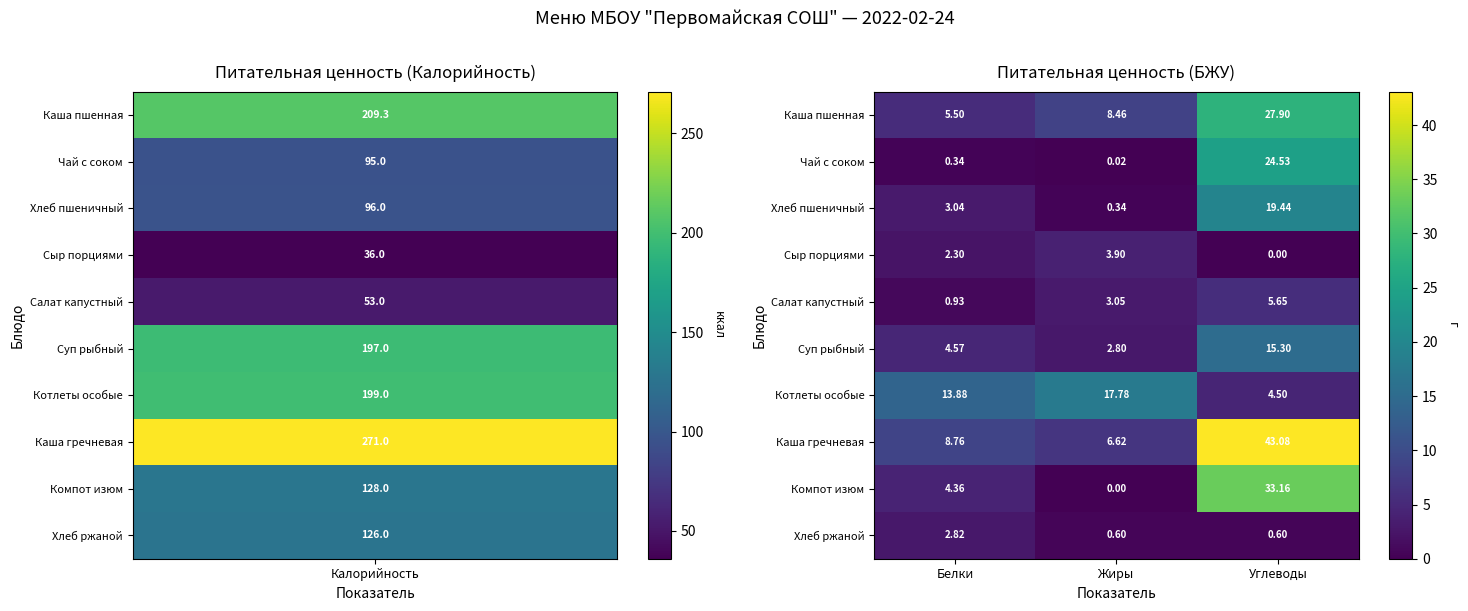

Where does the Котлеты особые series first go above 13?

Белки